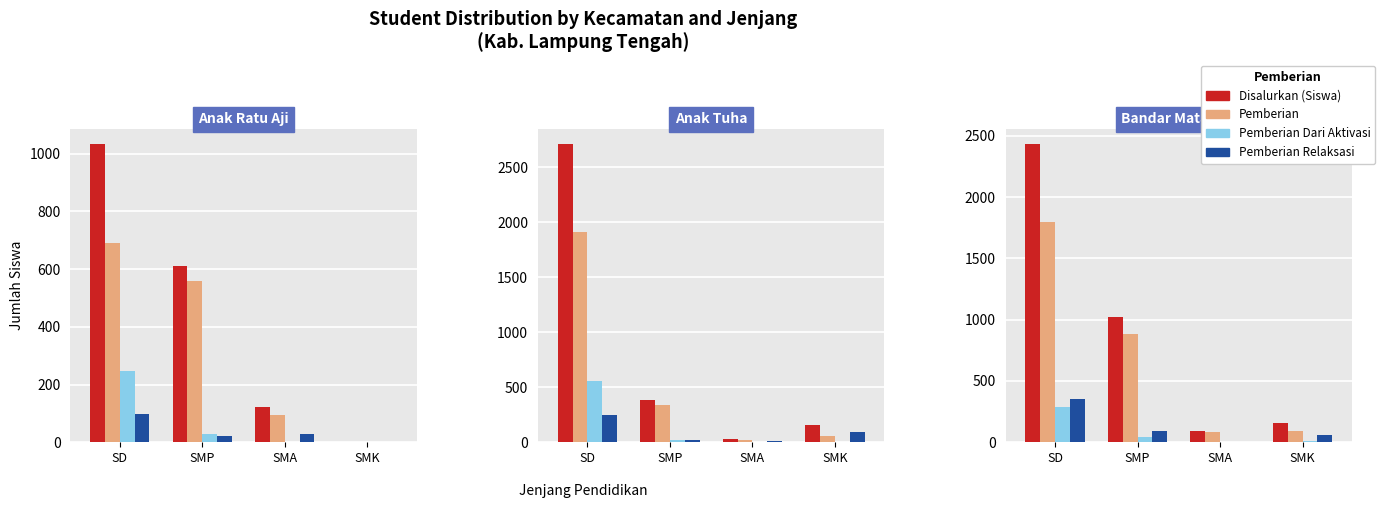

Which label corresponds to the largest value in the chart?

SD